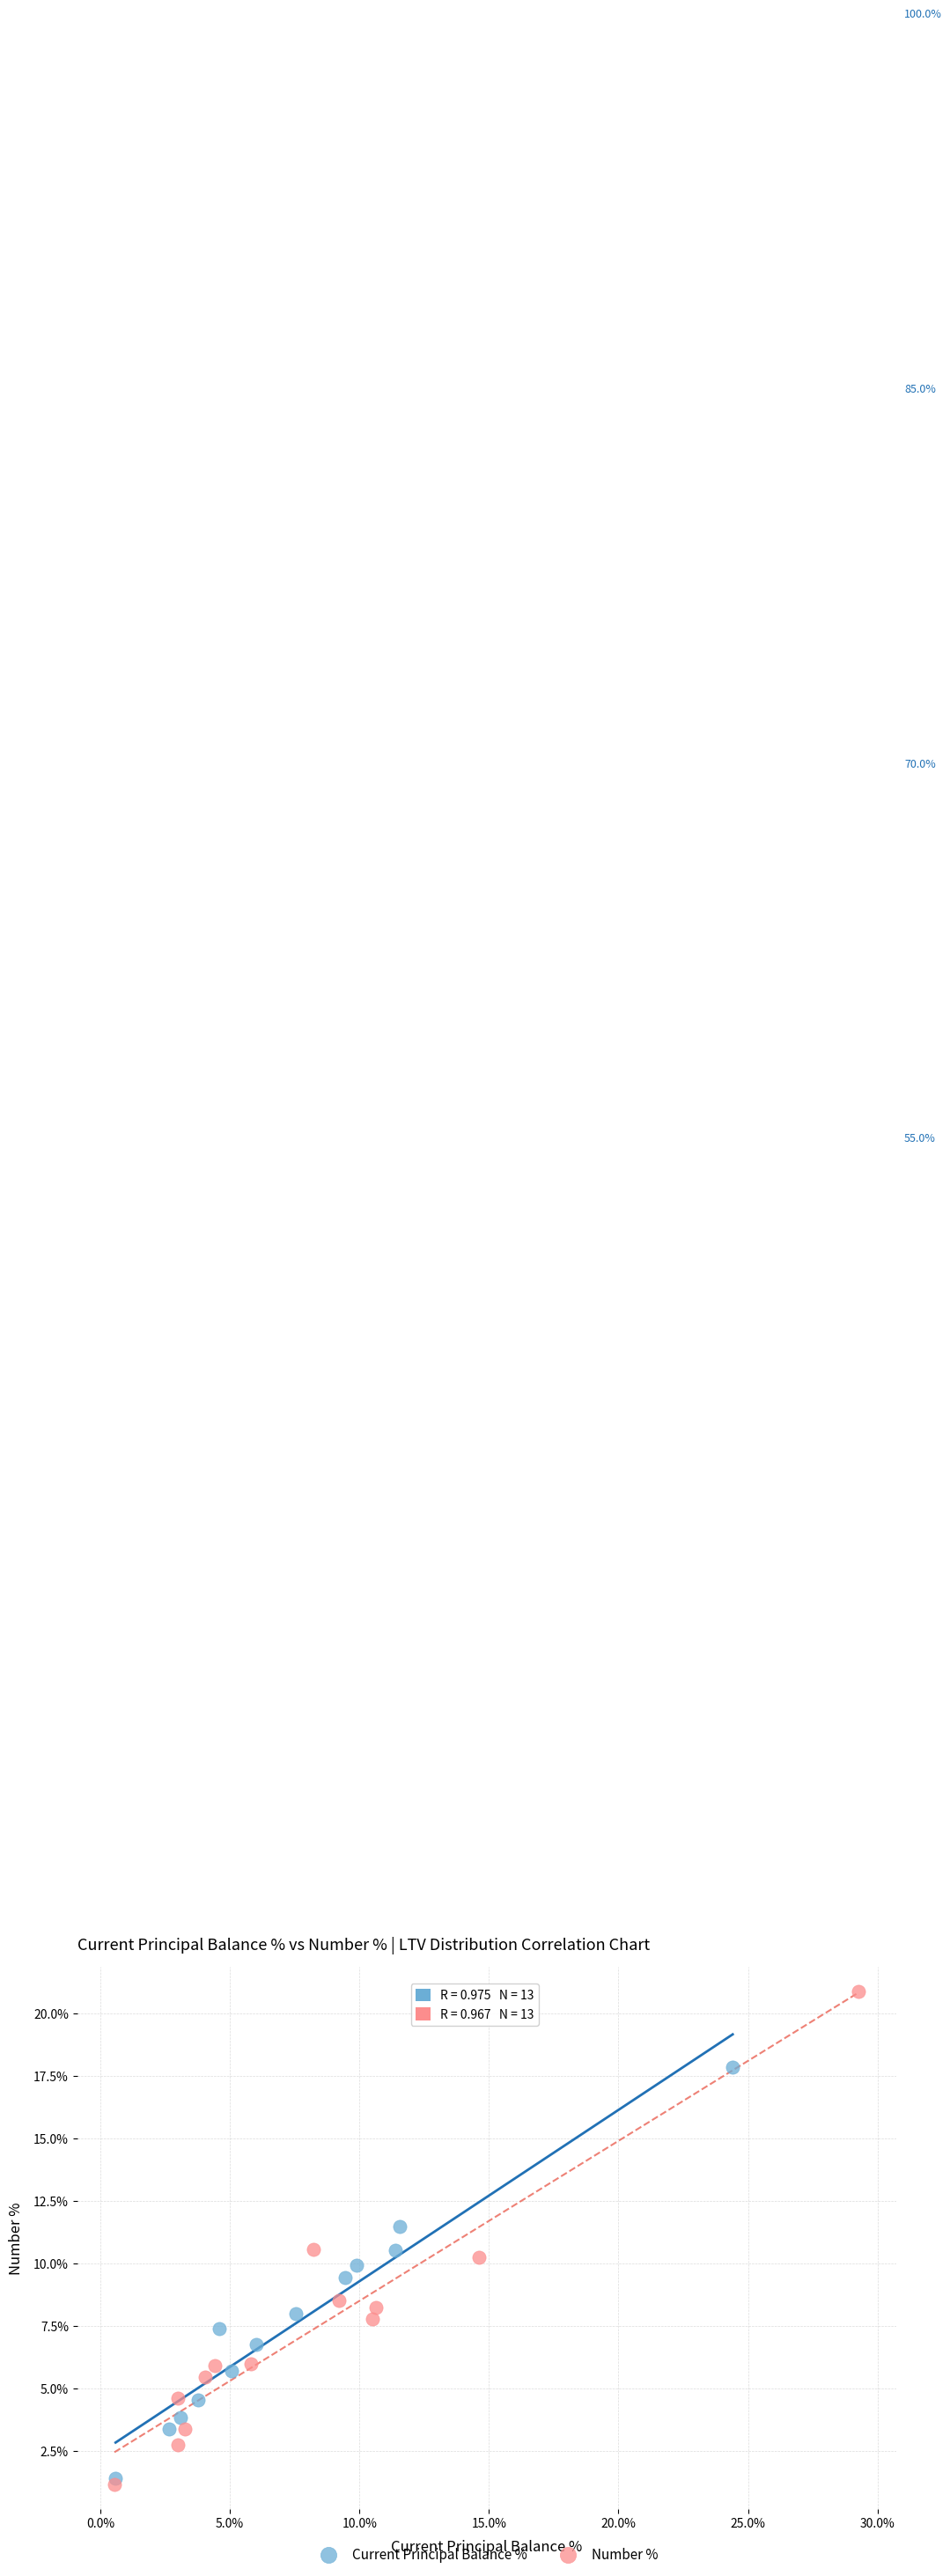

What are all the series names shown in the legend?

Current Principal Balance %, Number %